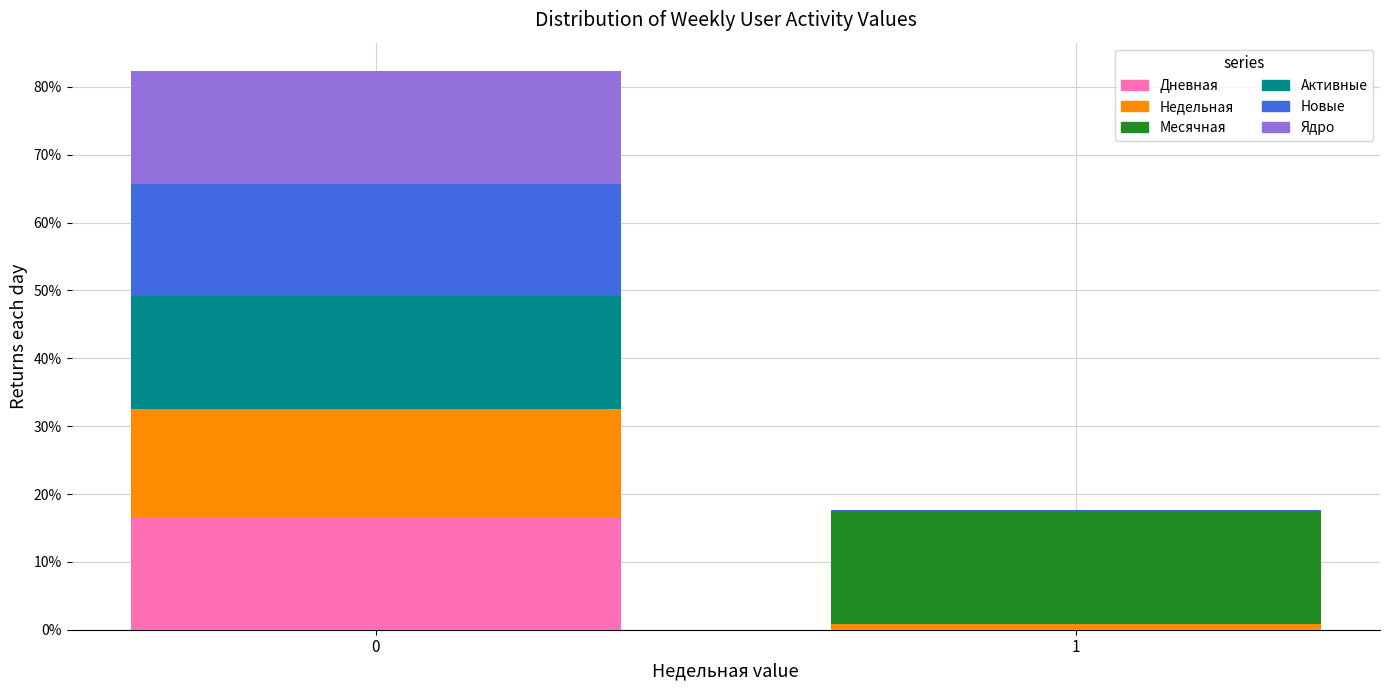

Reading right to left, list the values for the Дневная series.

1=0.1	0=16.6